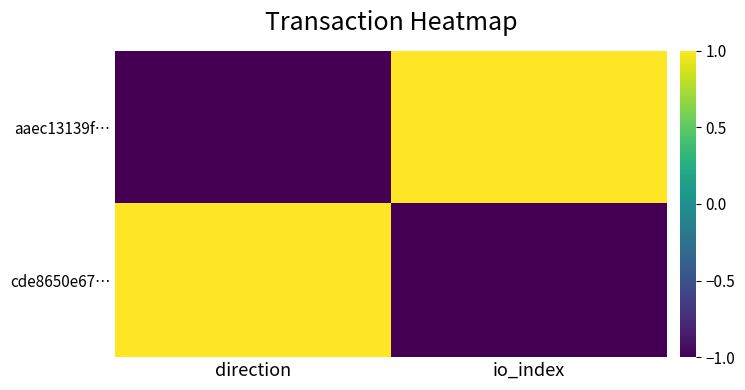

Between io_index and direction, which is larger?

io_index